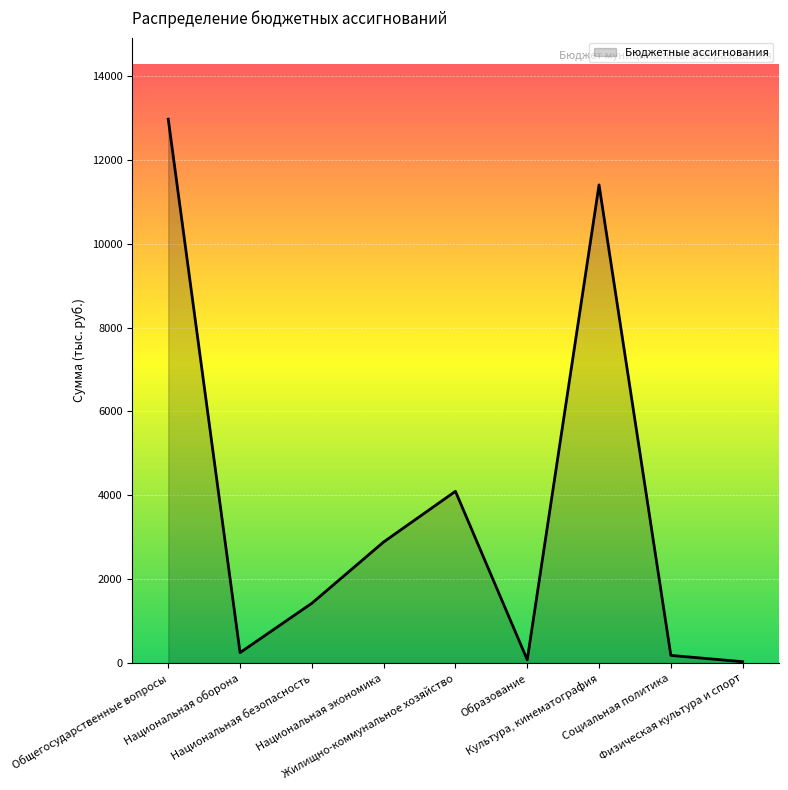

What is the sum of the values at Общегосударственные вопросы and Образование?

13049.1